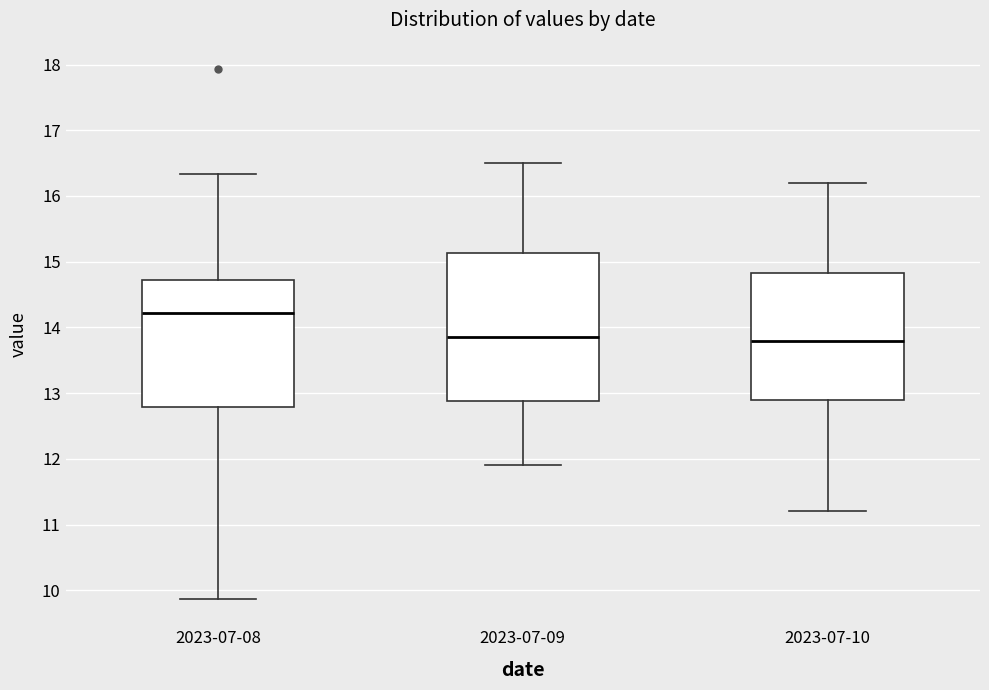

Reading left to right, transcribe this box plot: for each box, give where its median line is, the range the box spans, and where its two whiskers end, as read against the y-axis. The values are not printed on the chart, so give them approximately, as read against the axis.

2023-07-08: median 14.2, box 12.8 to 14.7, whiskers 9.9 to 16.3
2023-07-09: median 13.9, box 12.9 to 15.1, whiskers 11.9 to 16.5
2023-07-10: median 13.8, box 12.9 to 14.8, whiskers 11.2 to 16.2